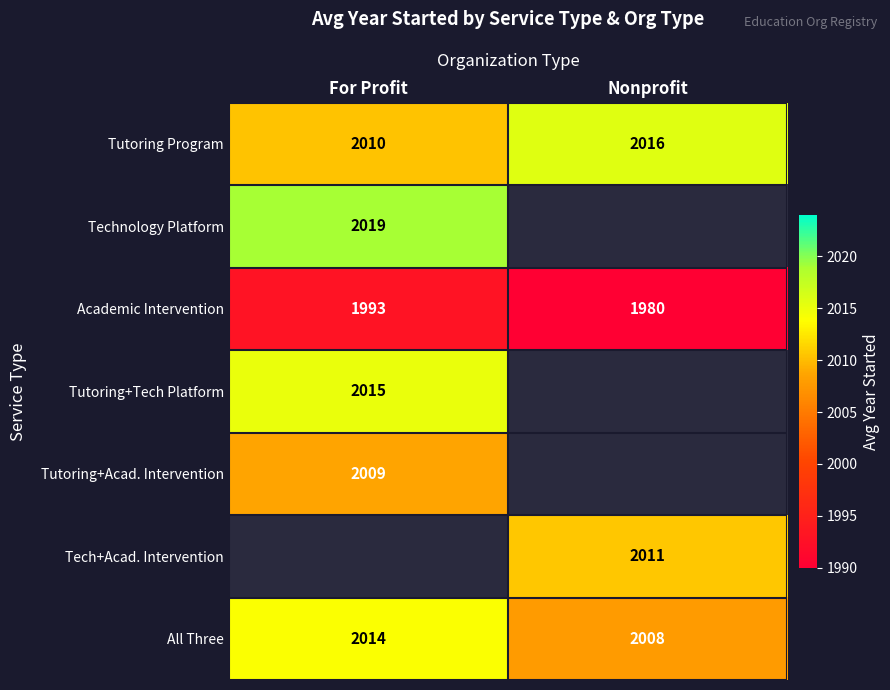

How many data points does each series have?

2